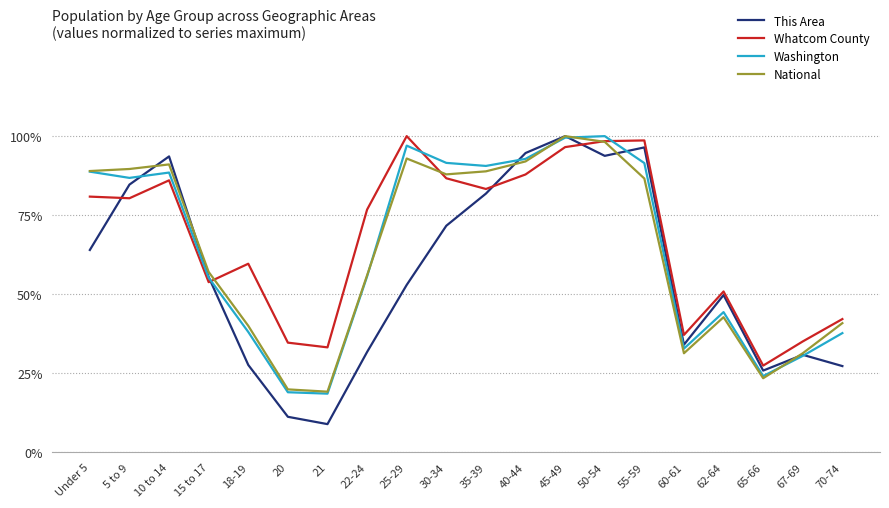

At 30-34, list the series in order from smallest to largest.

This Area, Whatcom County, National, Washington